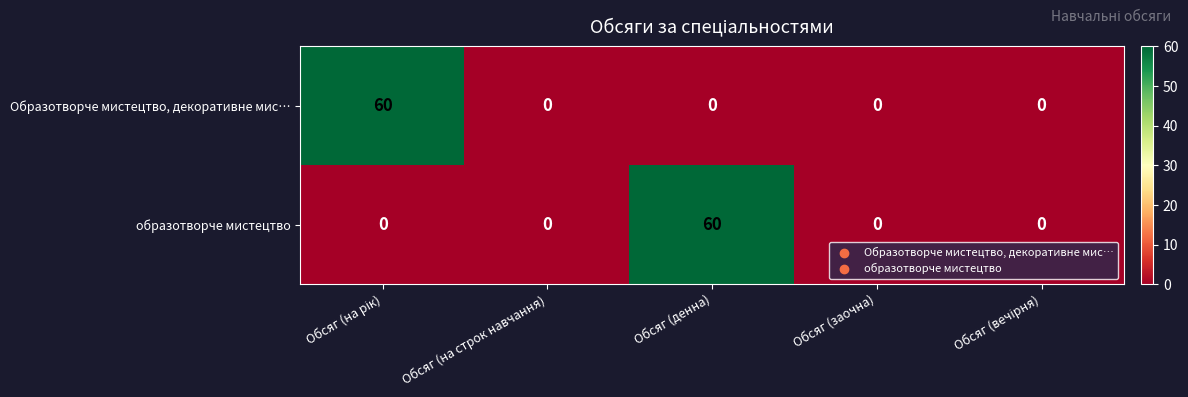

Which series changed the most between Обсяг (на строк навчання) and Обсяг (денна)?

образотворче мистецтво